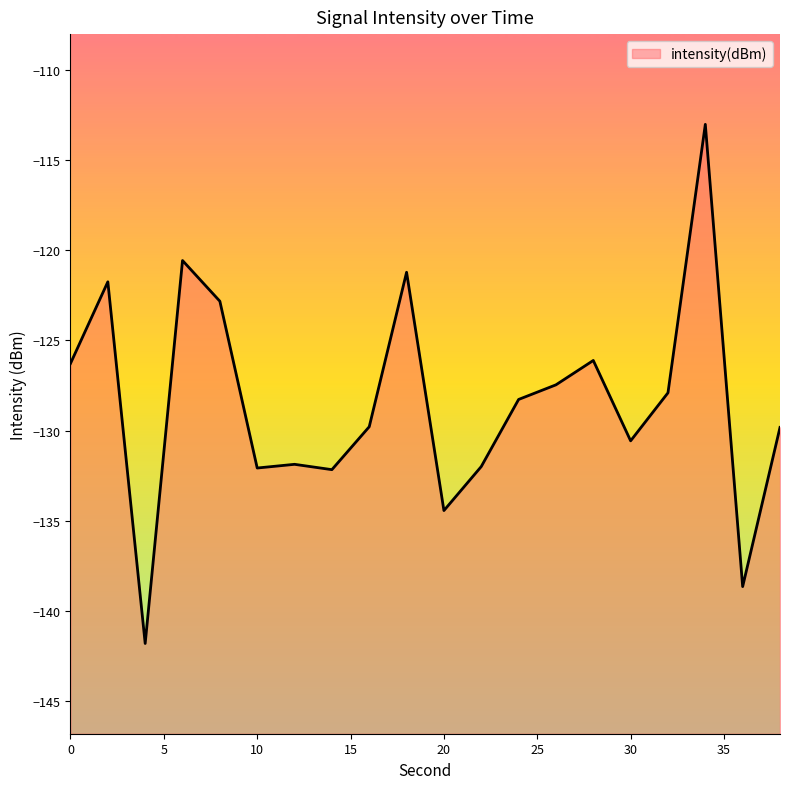

What is the sum of all values?

-2568.6